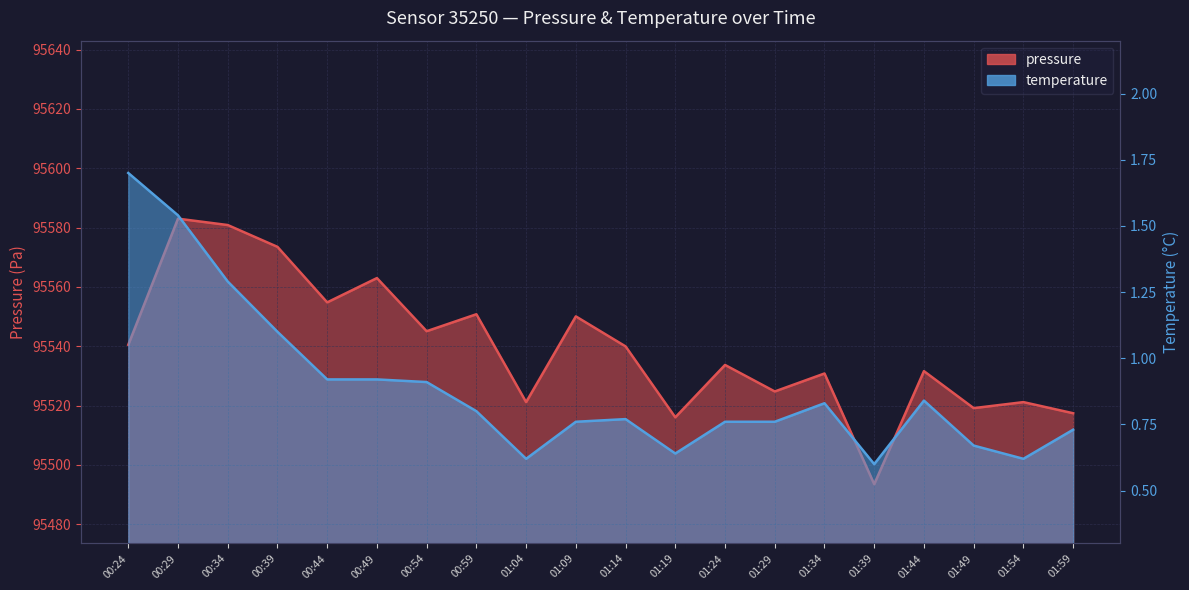

True or false: temperature has a value of 1.0 at 01:04.

False